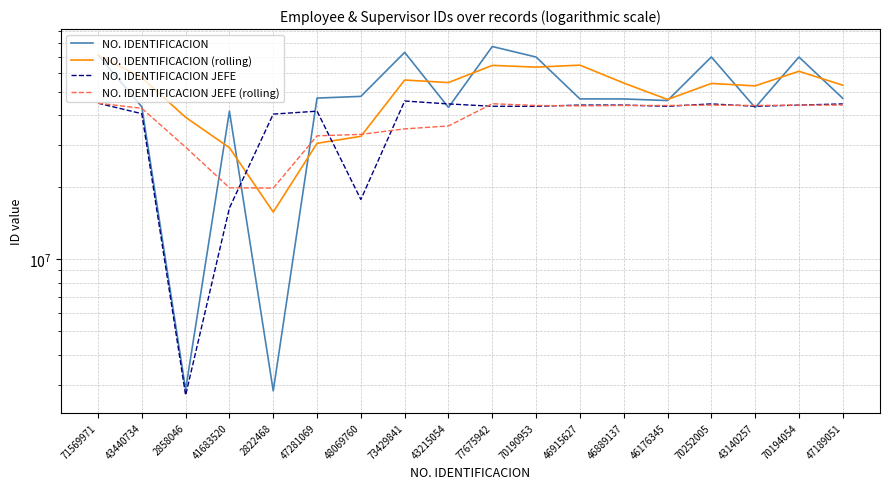

At 70194054, list the series in order from largest to smallest.

NO. IDENTIFICACION, NO. IDENTIFICACION (rolling), NO. IDENTIFICACION JEFE (rolling), NO. IDENTIFICACION JEFE